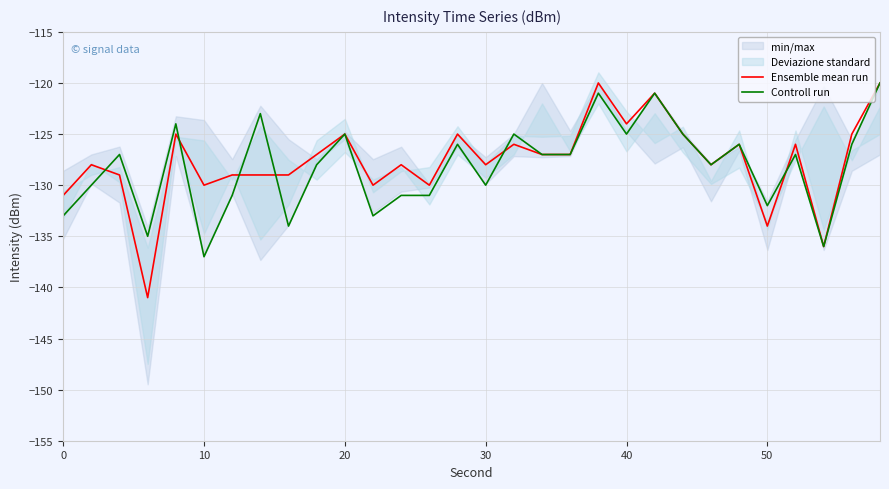

What is the maximum value for Ensemble mean run?

-120